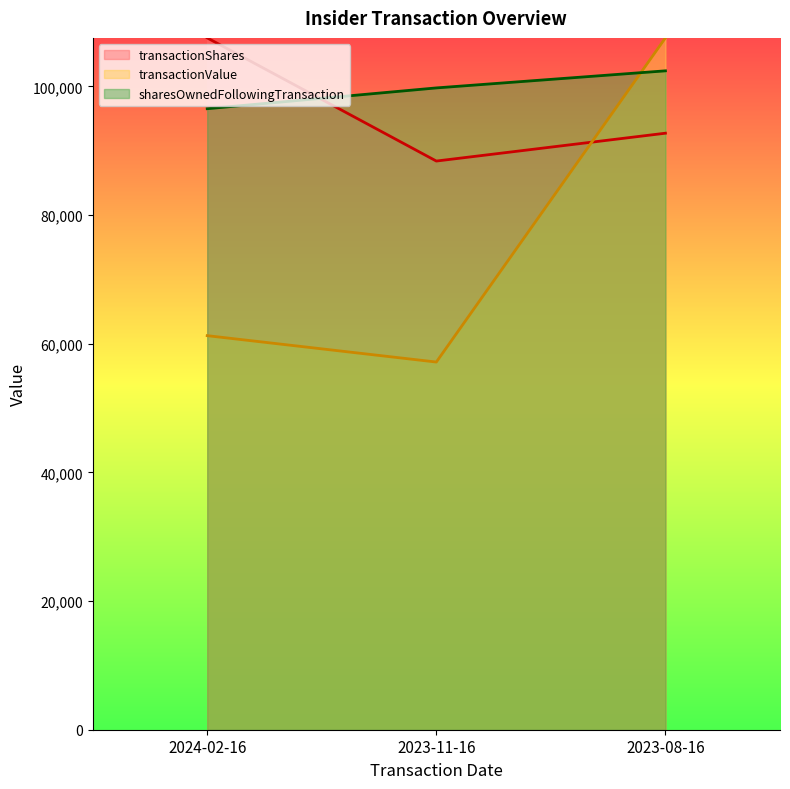

Rank the series at 2023-11-16 from highest to lowest value.

sharesOwnedFollowingTransaction, transactionShares, transactionValue